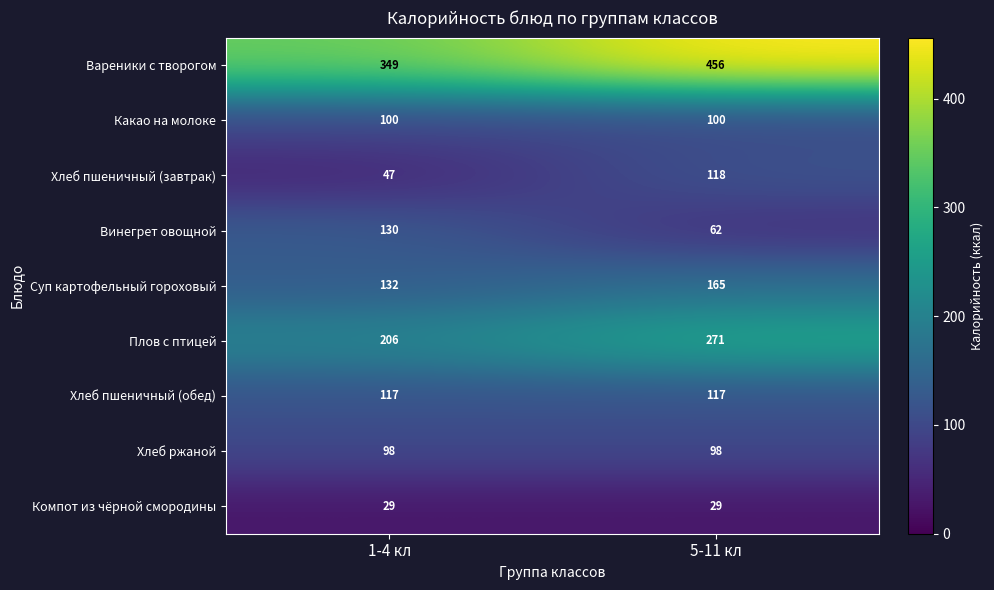

What is the maximum value for Хлеб ржаной?

98